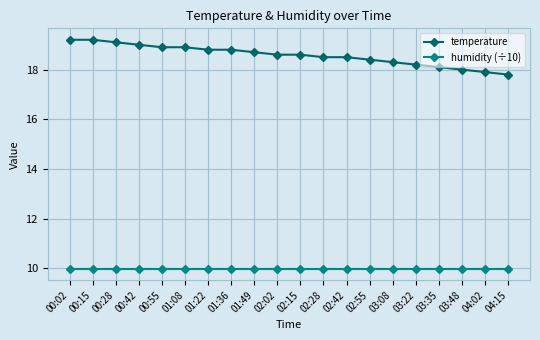

Count the number of data series in this chart.

2